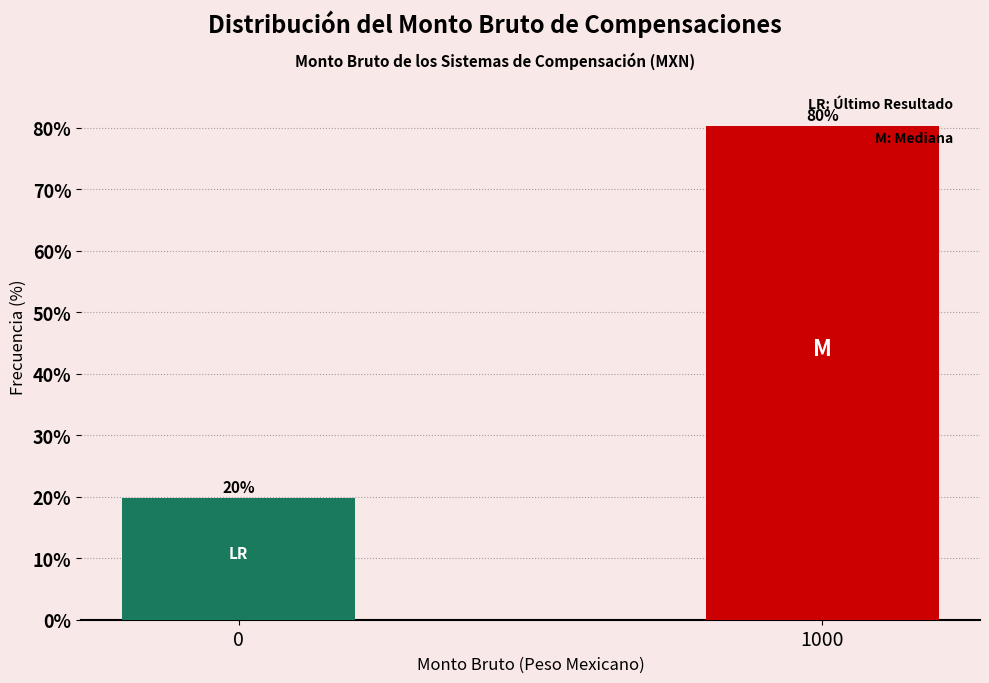

What is the value of the 1st bar from the left?

19.7